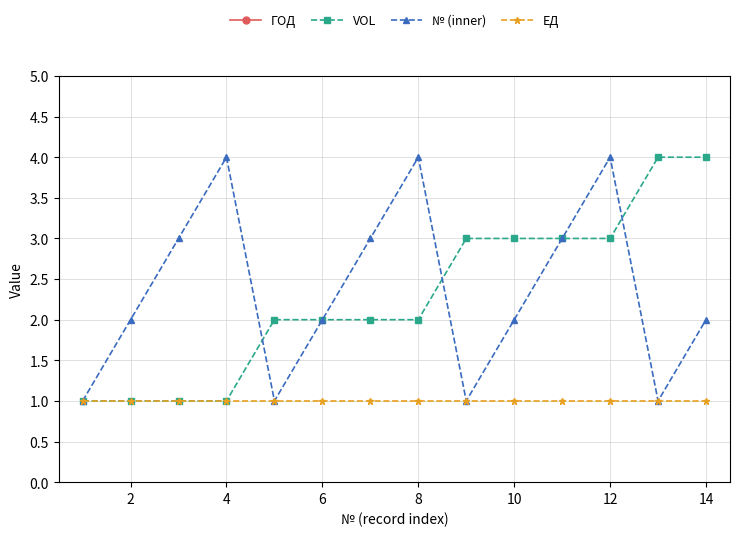

Is it true that № (inner) equals 3 at 6?

False